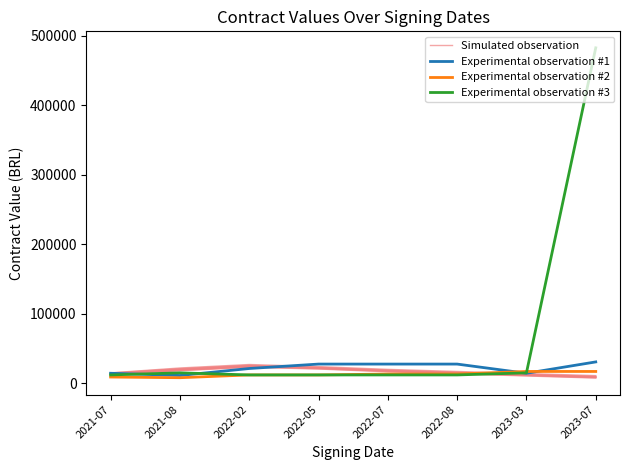

What is the maximum value for Experimental observation #3?

482681